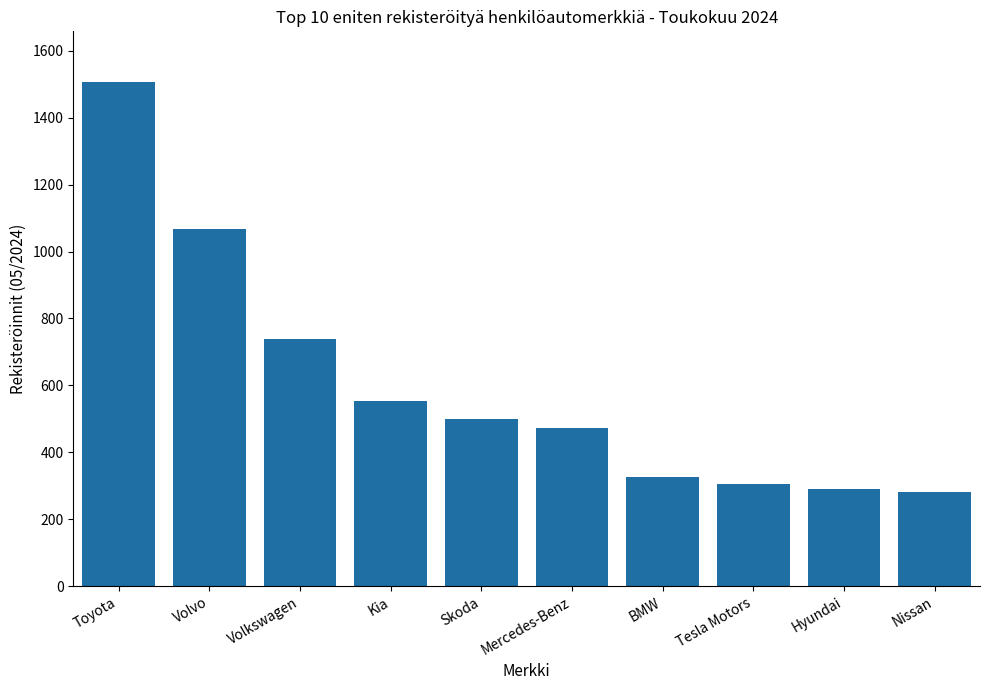

What is the ratio of the value at Volkswagen to the value at Skoda?

1.5